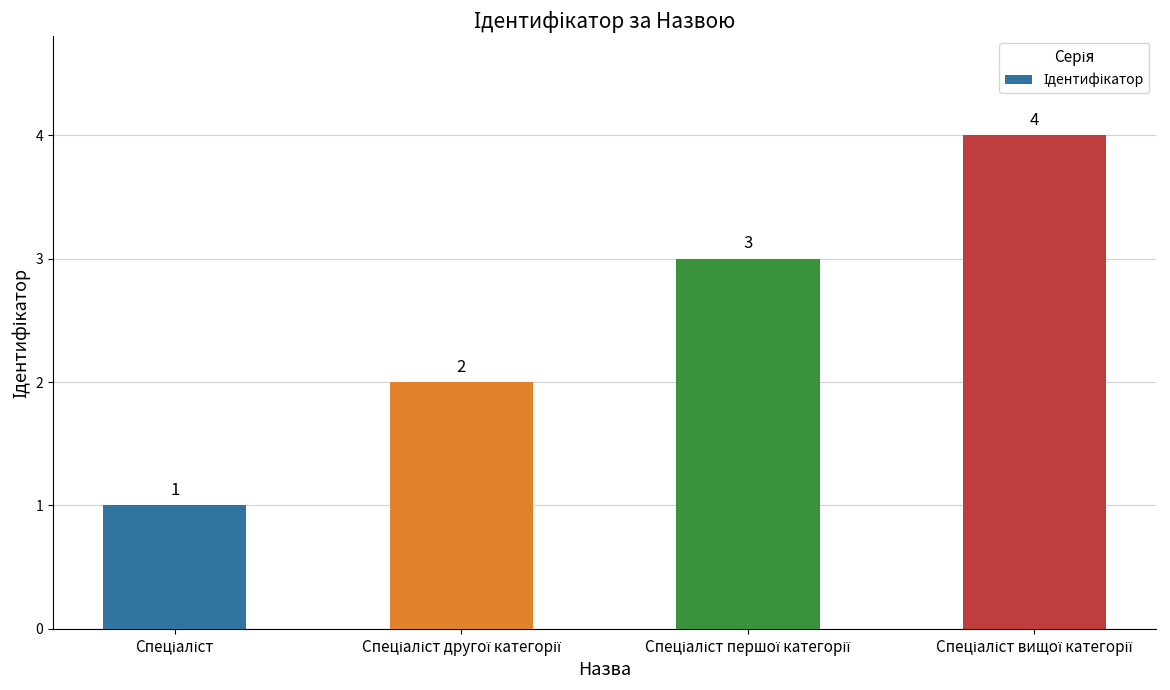

Are the bars grouped side by side (vs. stacked)?

No